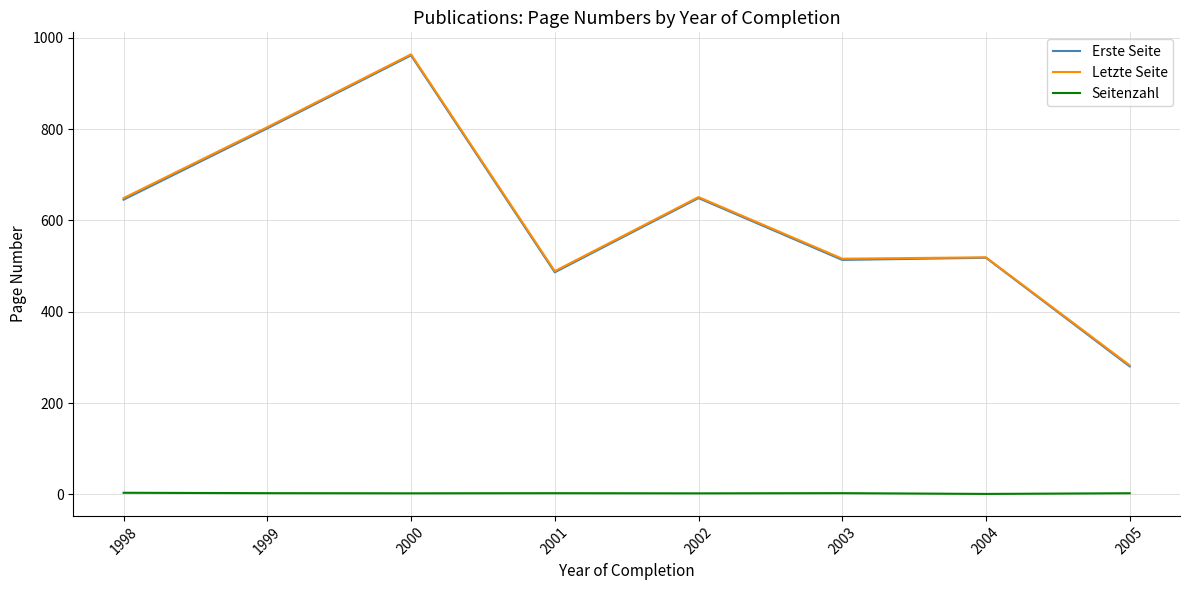

Is it true that Erste Seite equals 645.5 at 1998?

True